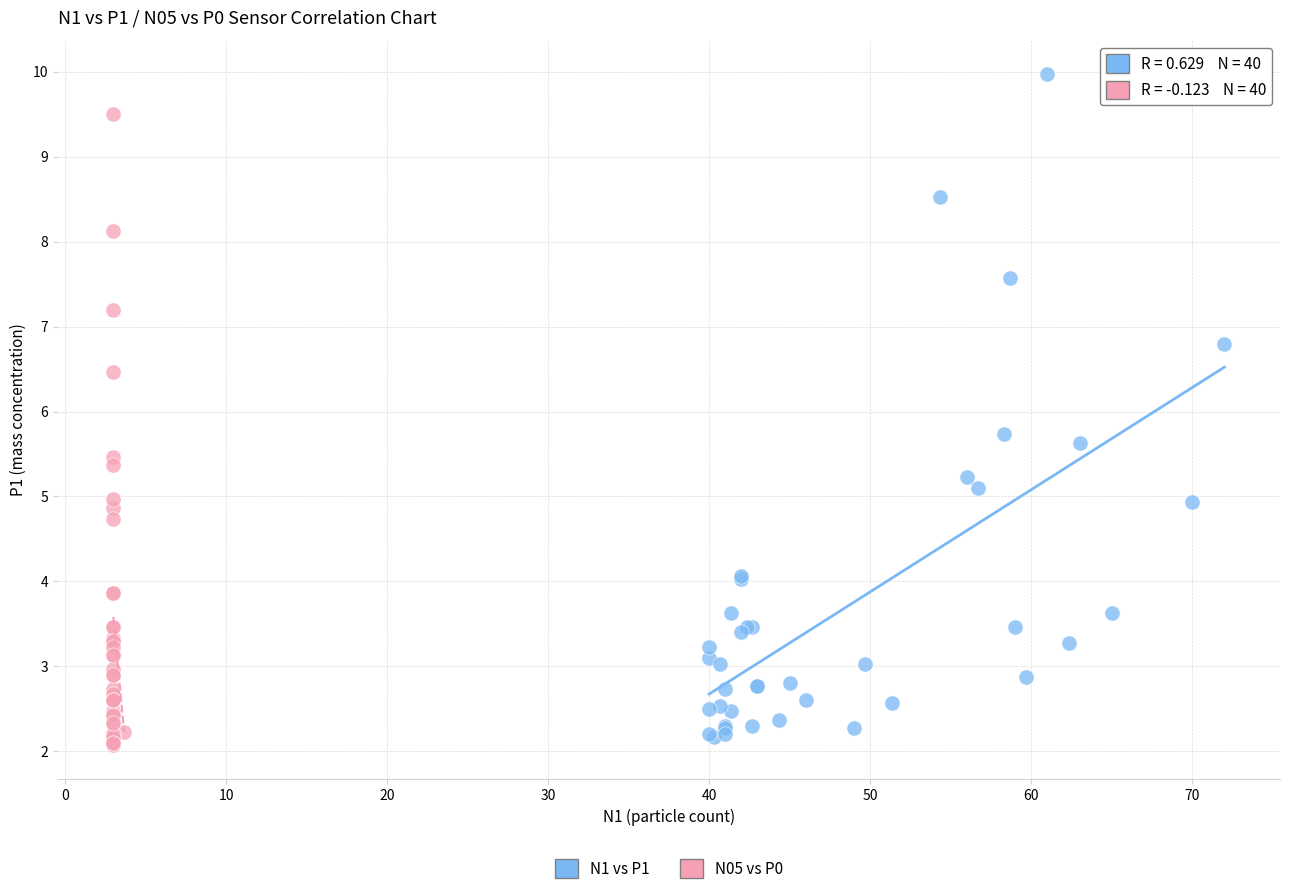

Which series reaches the maximum Y coordinate?

N1 vs P1